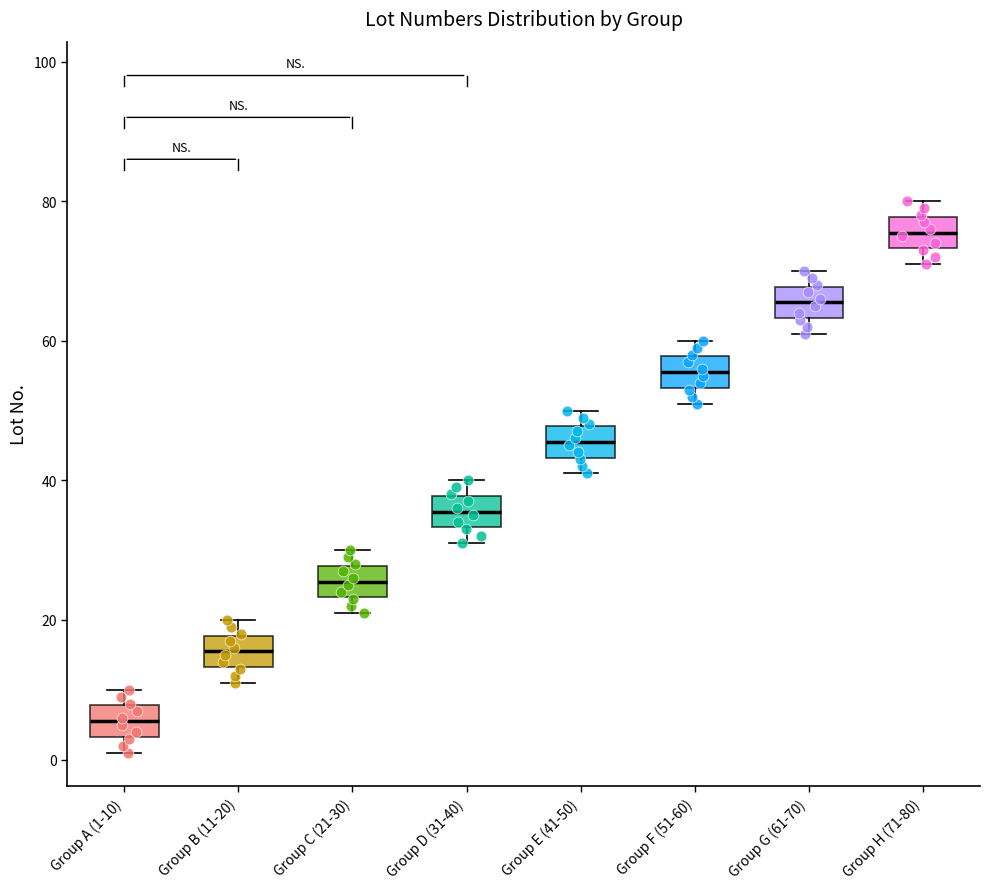

Which box's median line is the highest?

Group H (71-80)